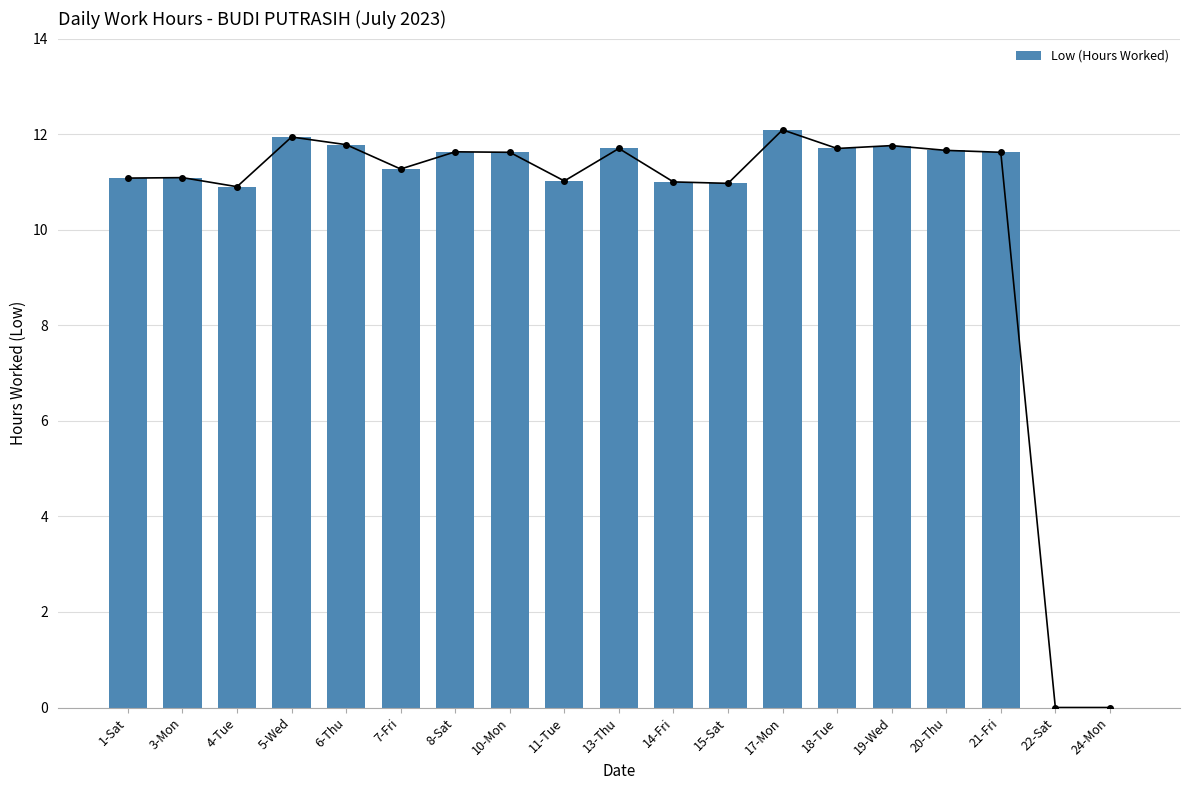

Which category has the lowest value across all series?

22-Sat